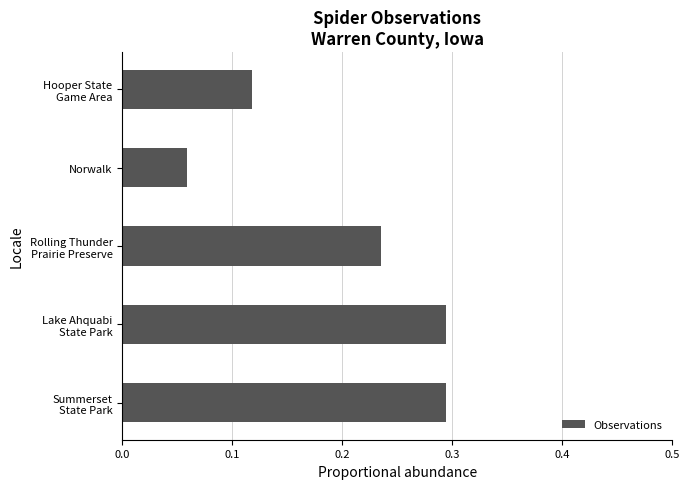

How many distinct data groups are displayed?

1